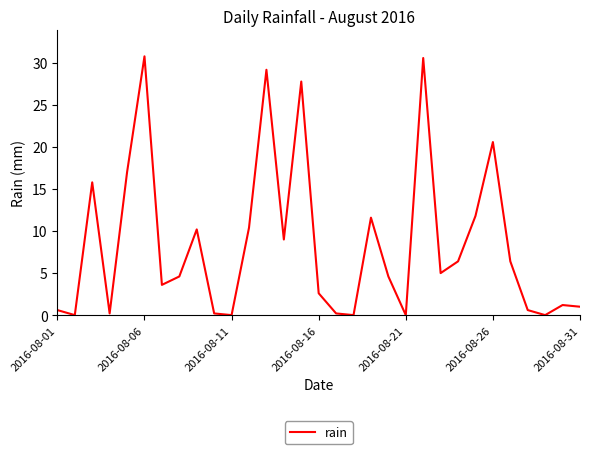

What is the greatest value displayed?

30.8